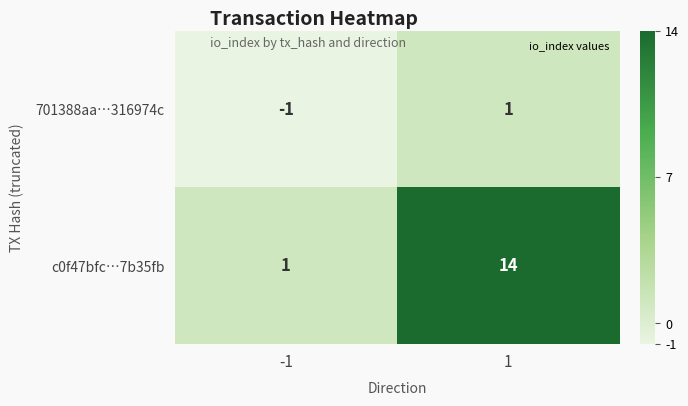

Which series changed the most between -1 and 1?

c0f47bfc…7b35fb